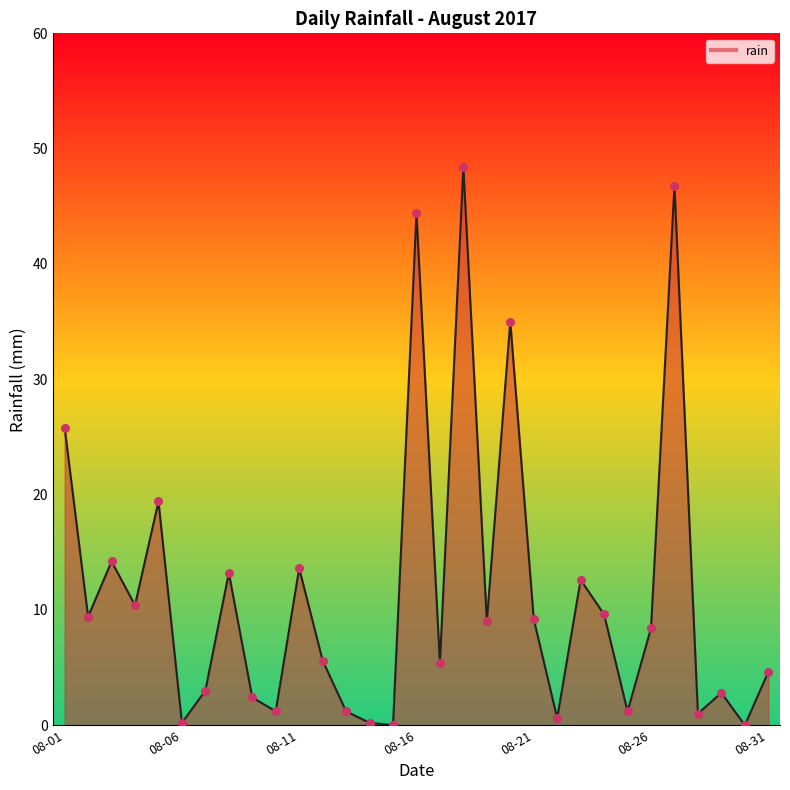

What is the difference between the maximum and minimum values?

48.4